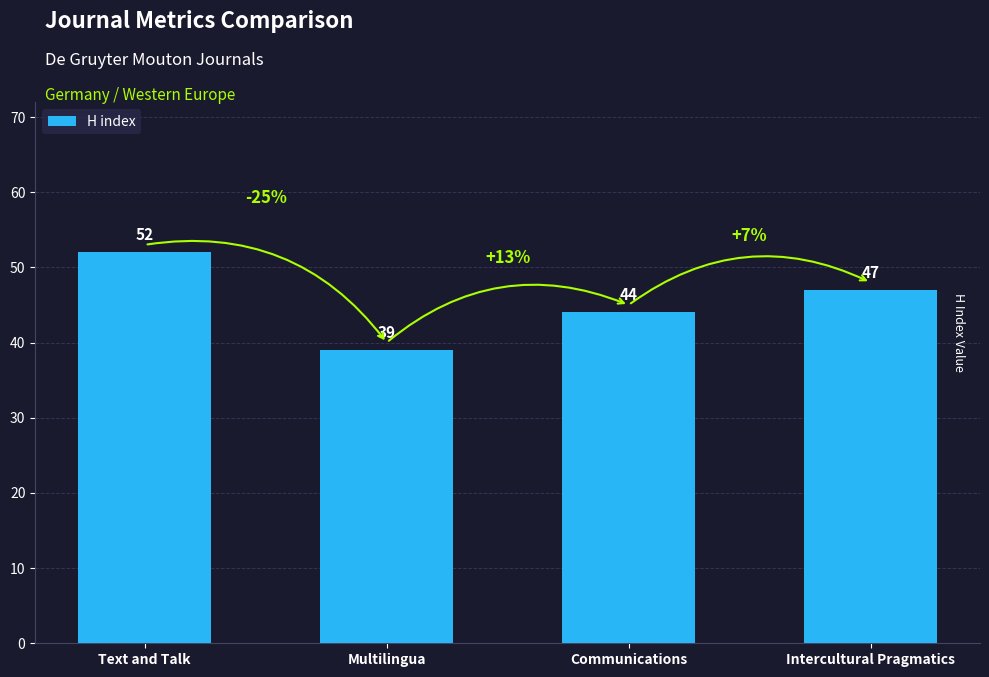

Approximately how many times larger is the value at Text and Talk compared to Multilingua?

1.3